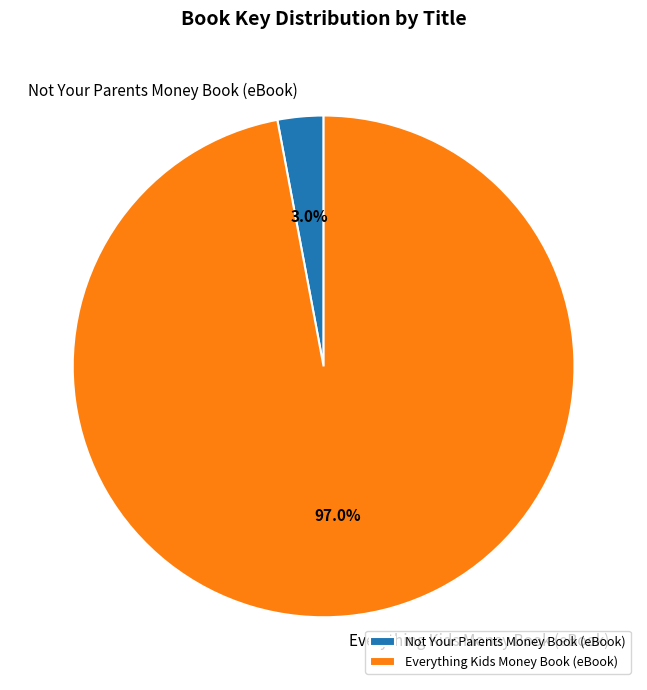

Does Everything Kids Money Book (eBook) represent more than half of the total?

Yes